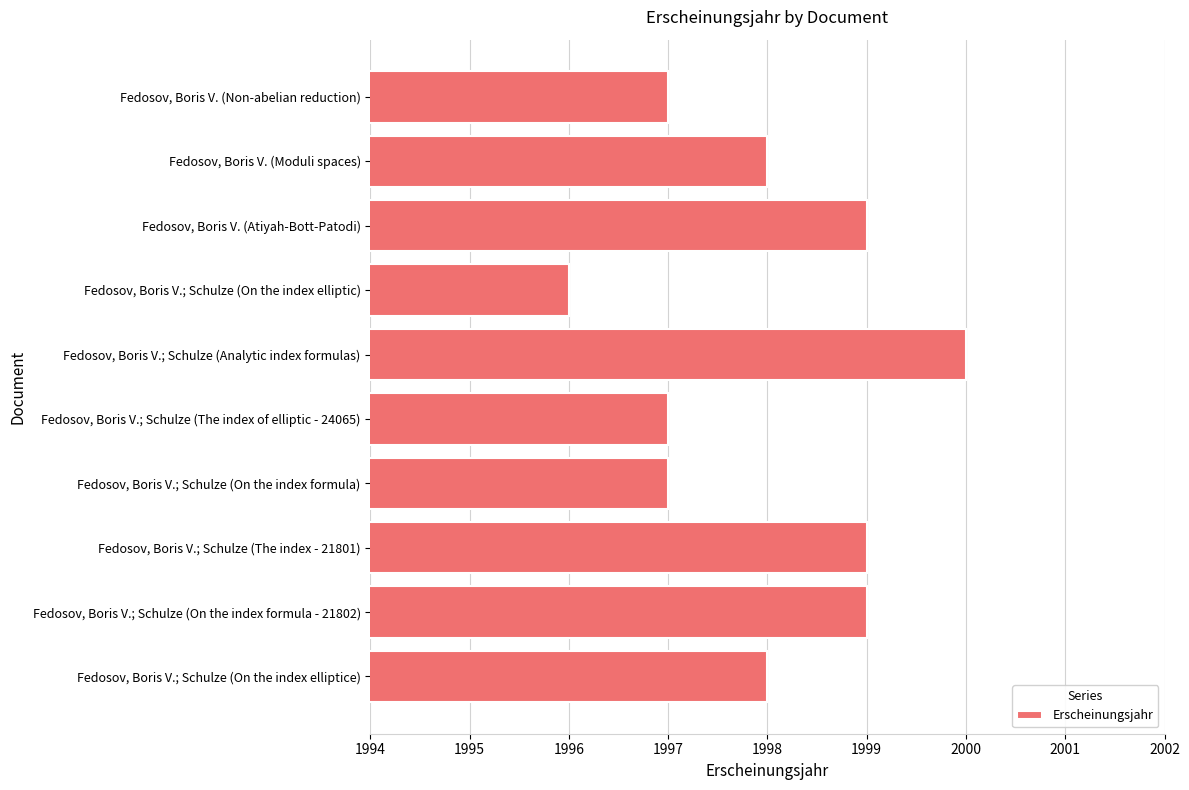

Between Fedosov, Boris V.; Schulze (Analytic index formulas) and Fedosov, Boris V.; Schulze (The index of elliptic - 24065), which is larger?

Fedosov, Boris V.; Schulze (Analytic index formulas)